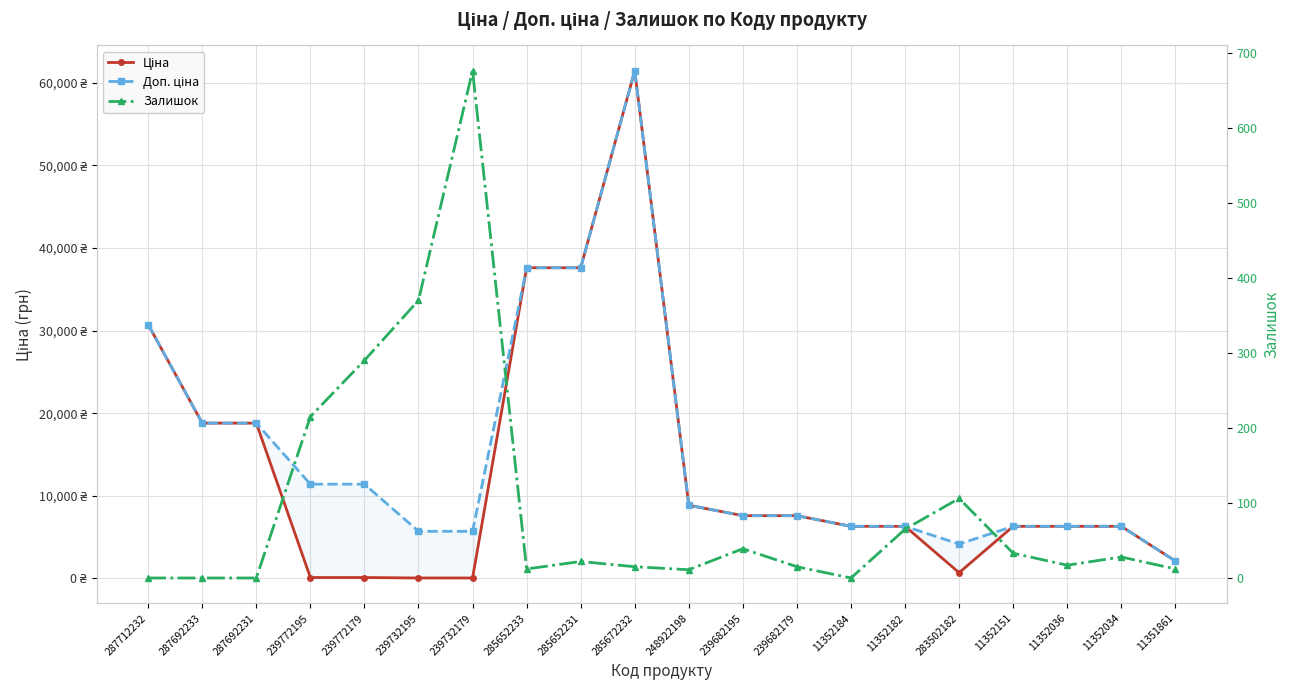

True or false: Ціна has more than 1 points higher than both neighbors.

False